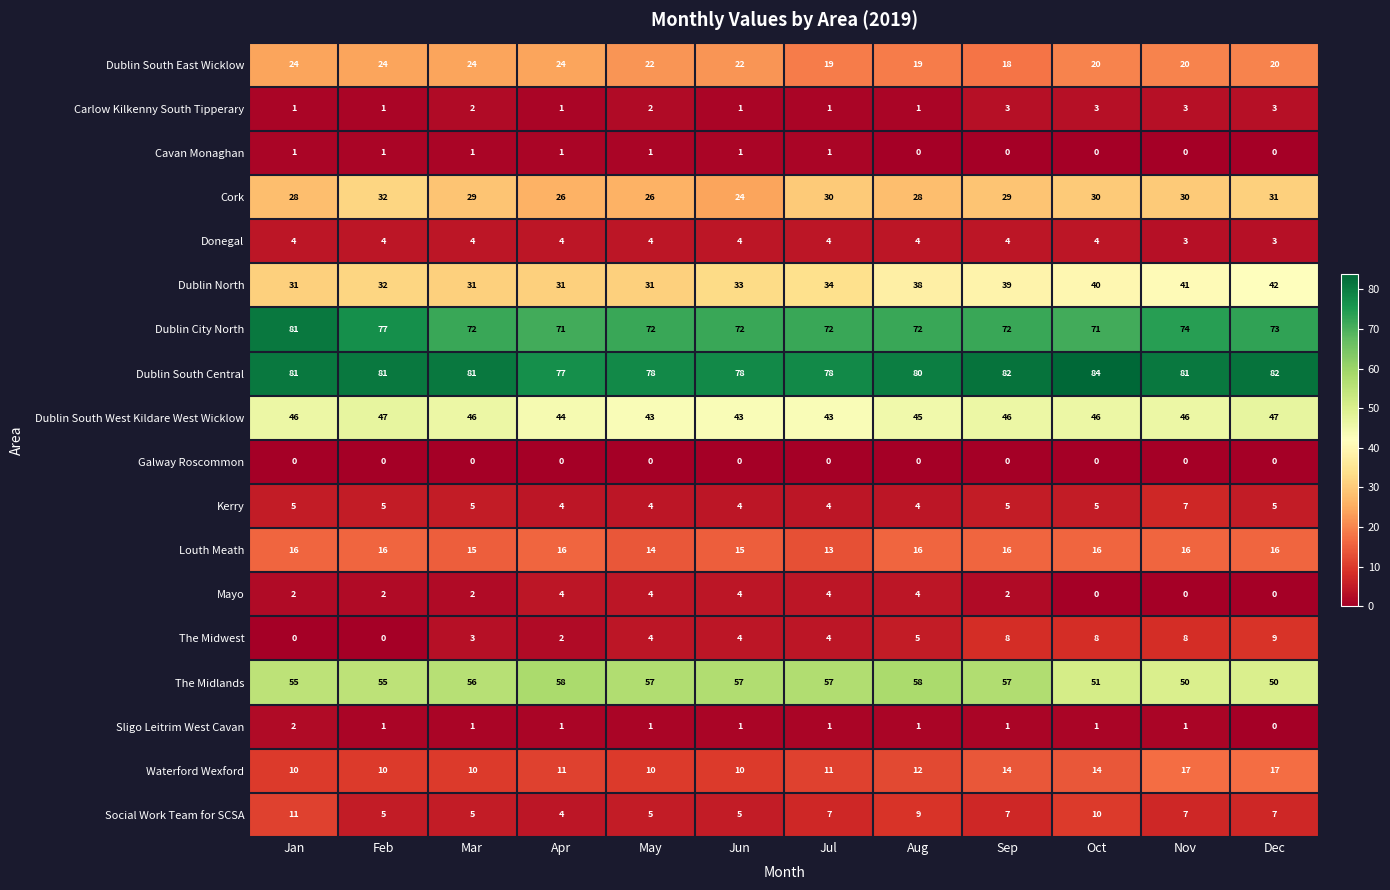

Which series changed the most between Feb and Sep?

The Midwest